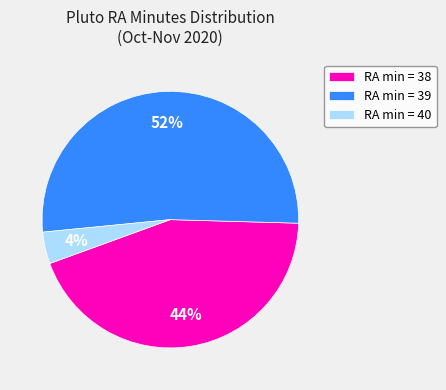

To the nearest percent, what percentage of the pie is RA min = 40?

4%